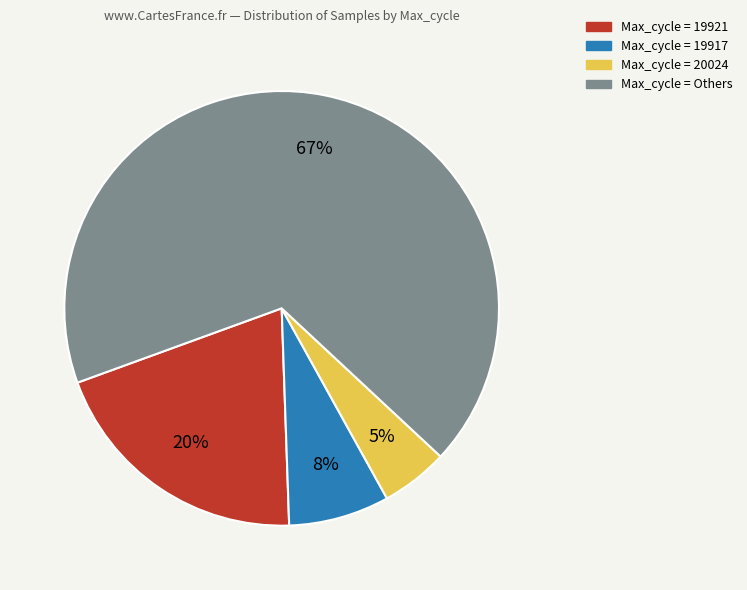

To the nearest percent, what is the difference between the largest and smallest slice percentages?

62%